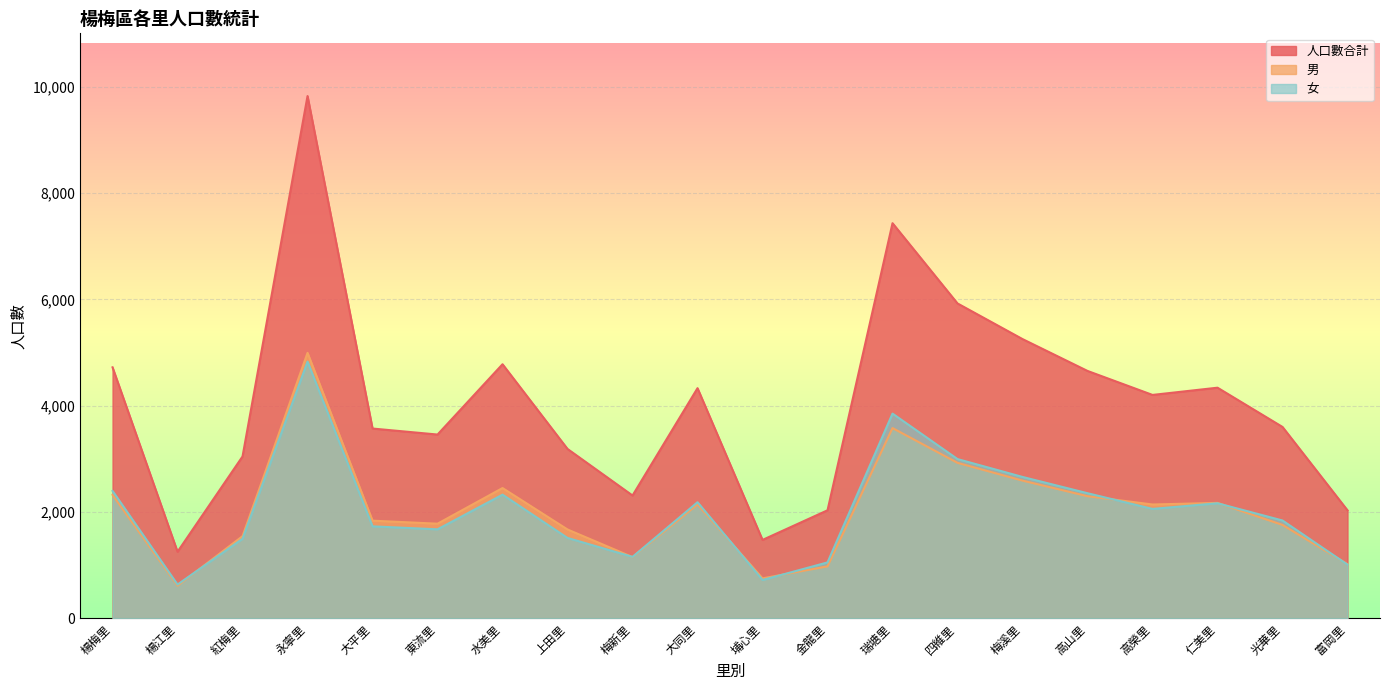

What is the value of the 人口數合計 point at the 8th from the left?

3187